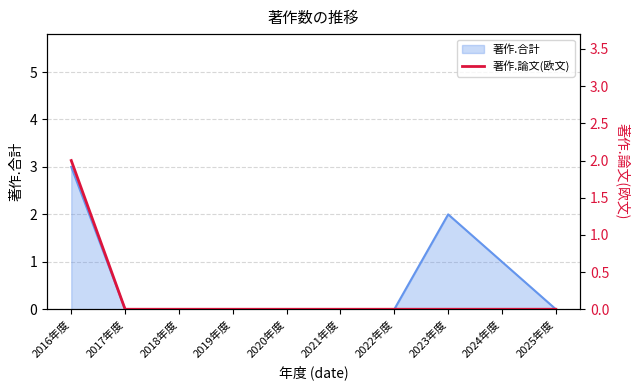

Does the chart display data point markers on the line(s)?

No